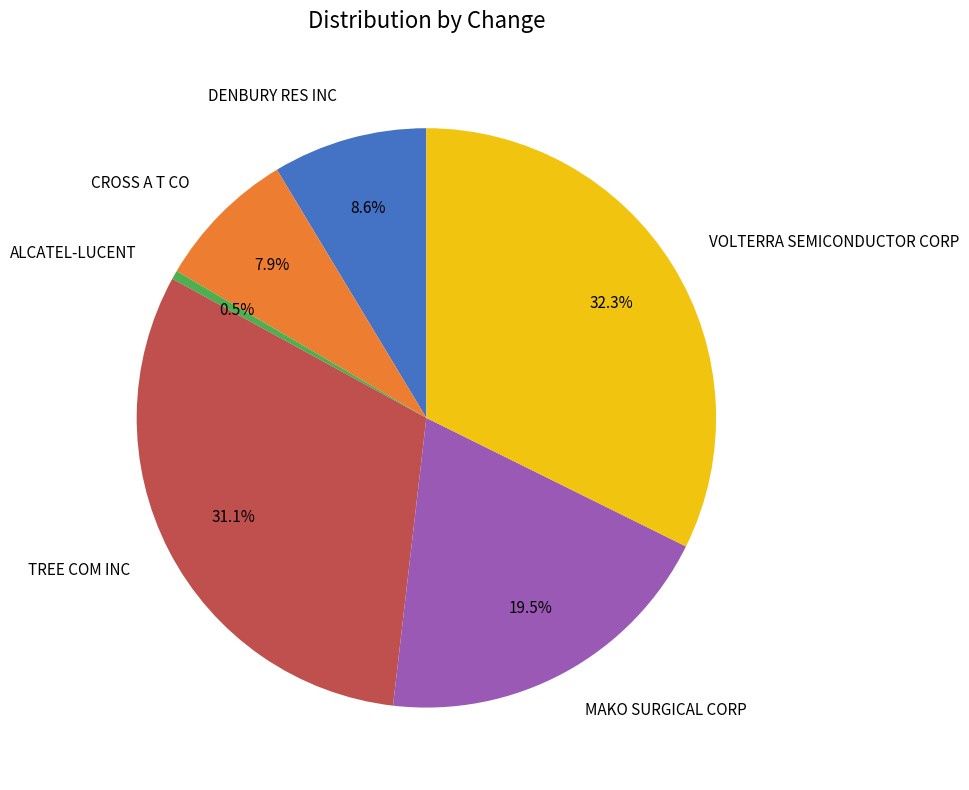

Rank the categories by value from highest to lowest.

VOLTERRA SEMICONDUCTOR CORP, TREE COM INC, MAKO SURGICAL CORP, DENBURY RES INC, CROSS A T CO, ALCATEL-LUCENT